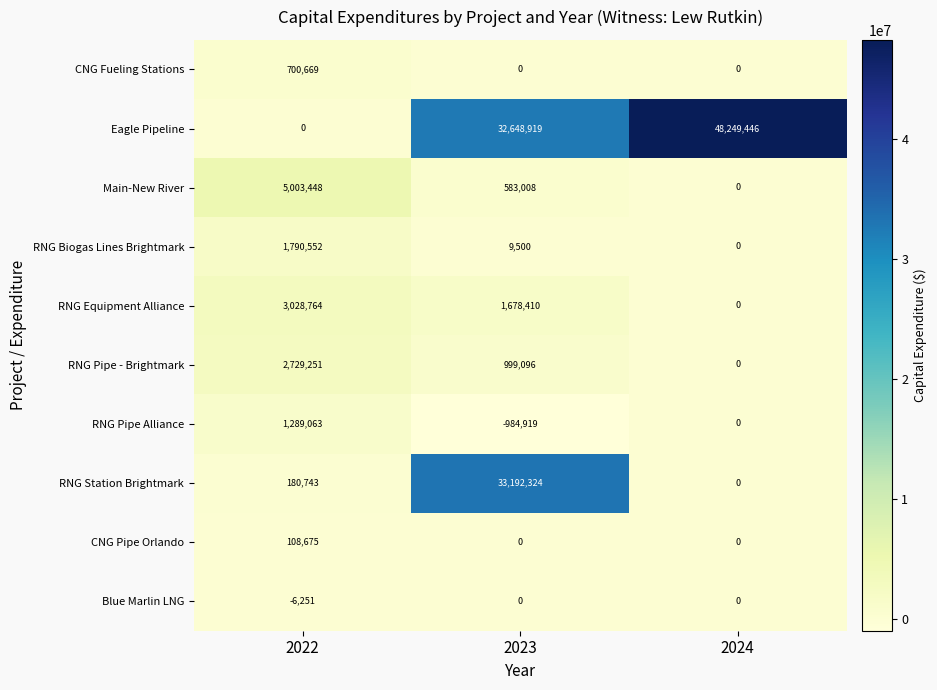

Which series has the largest total across all categories?

Eagle Pipeline